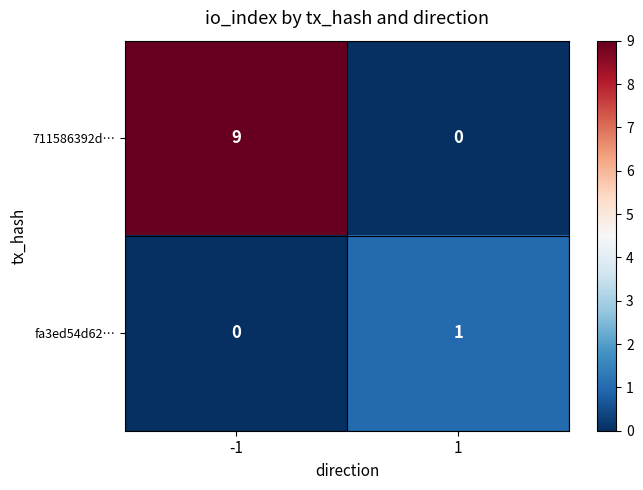

At which category is the sum across all series the highest?

-1